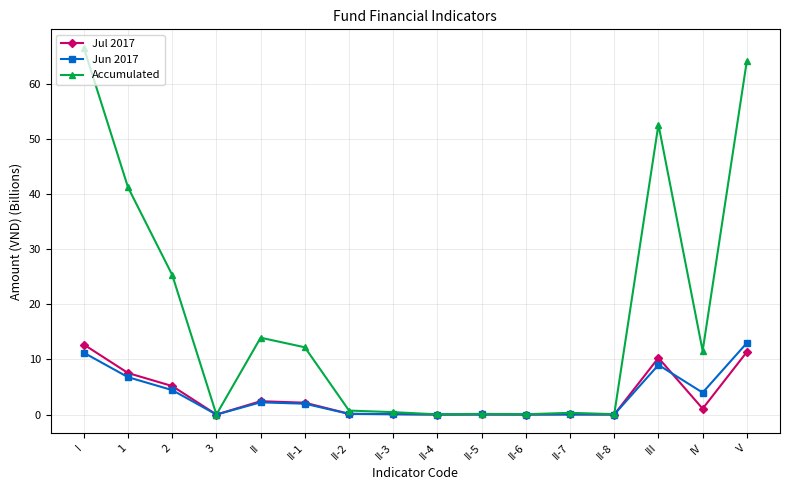

In Accumulated, how many points are lower than both neighbors (excluding endpoints)?

5